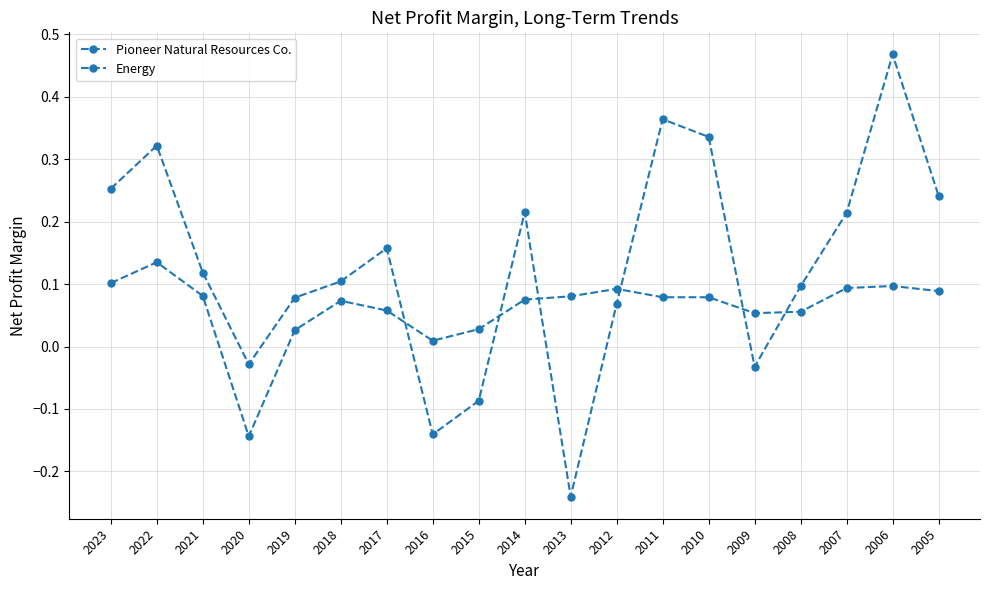

Between 2022 and 2006, which is larger?

2006